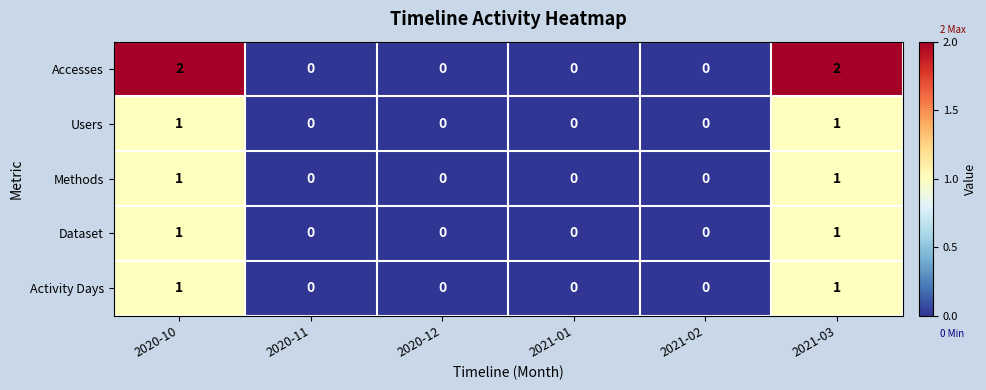

True or false: Accesses has a value of 0 at 2021-02.

True